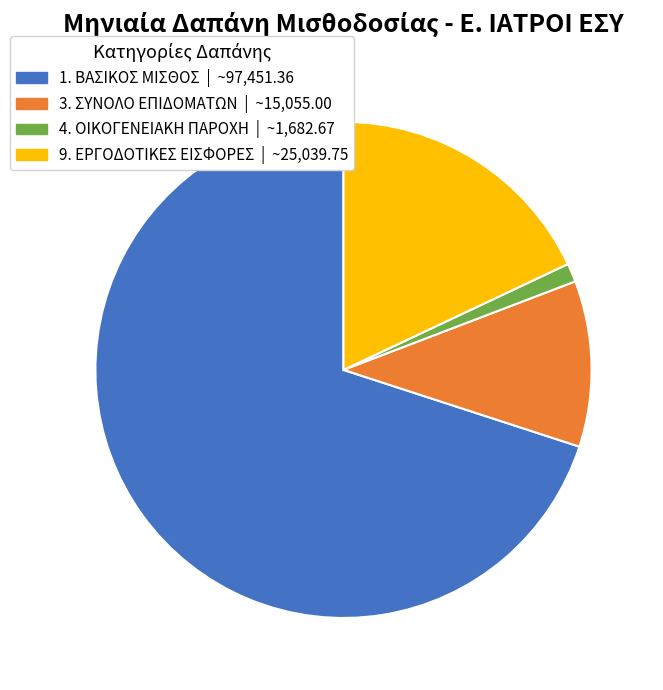

Which category accounts for the majority?

1. ΒΑΣΙΚΟΣ ΜΙΣΘΟΣ